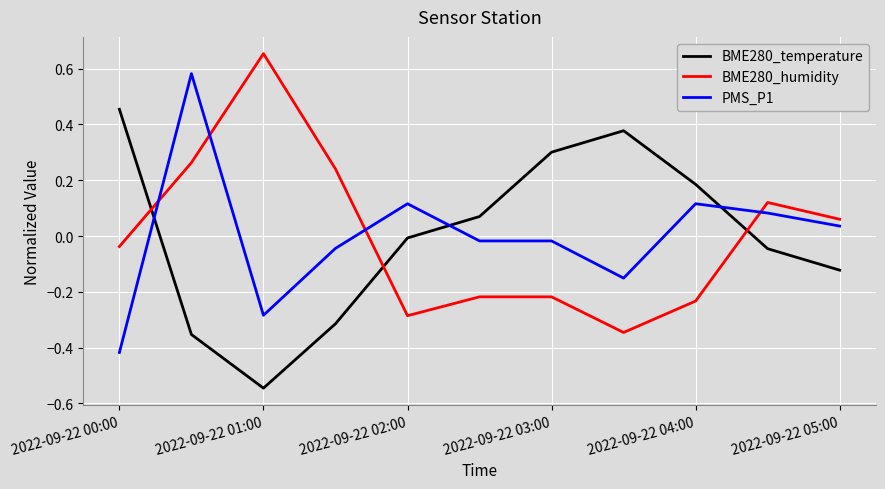

True or false: BME280_temperature and BME280_humidity intersect in this chart.

True